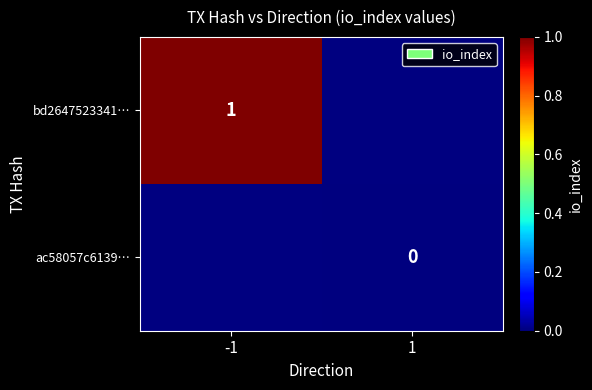

True or false: bd2647523341… has a value of 1 at -1.

True